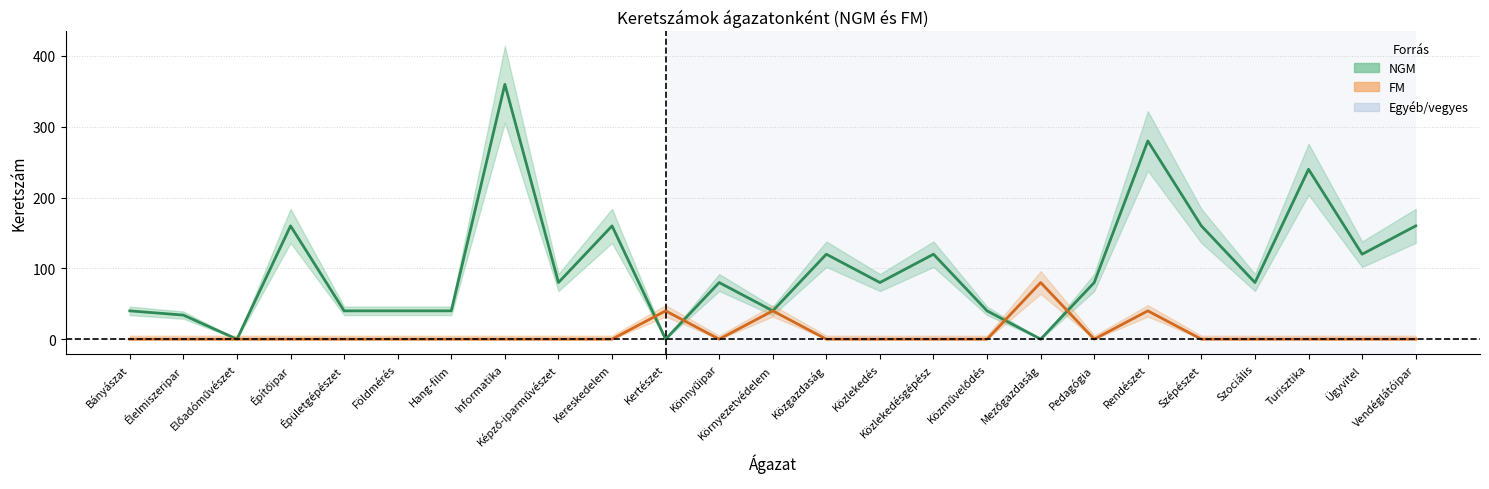

Between Közművelődés and Előadóművészet, which is larger?

Közművelődés